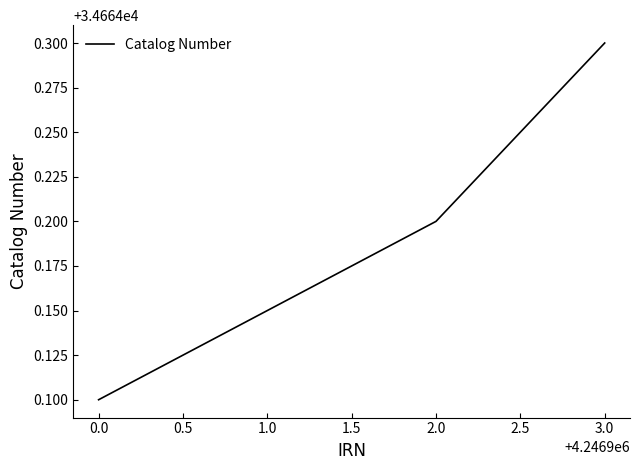

At which category does the chart reach its minimum across all series?

0.0